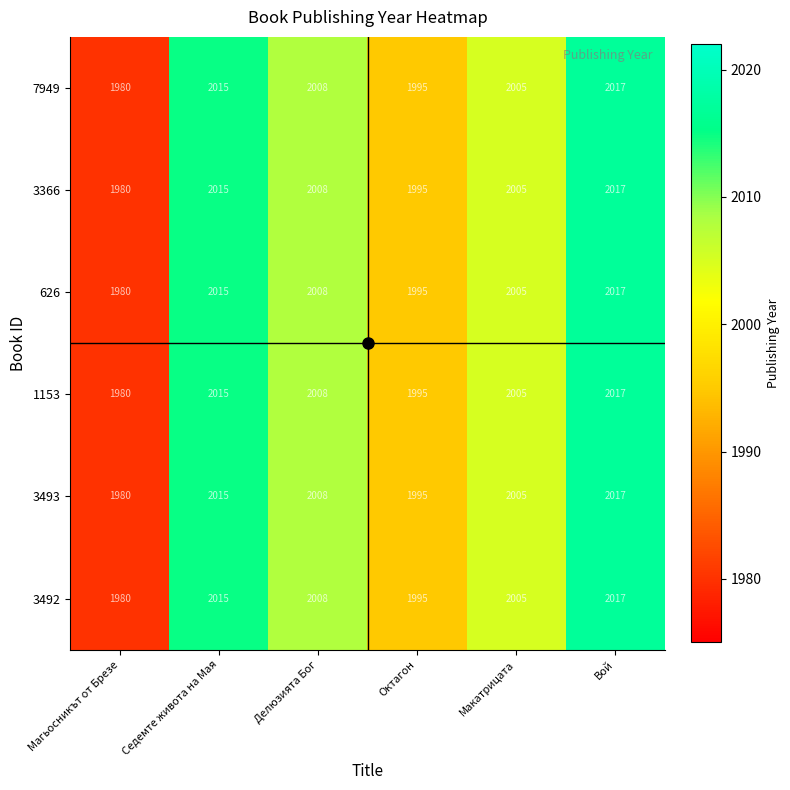

Where does the 3366 series first go above 2008?

Седемте живота на Мая